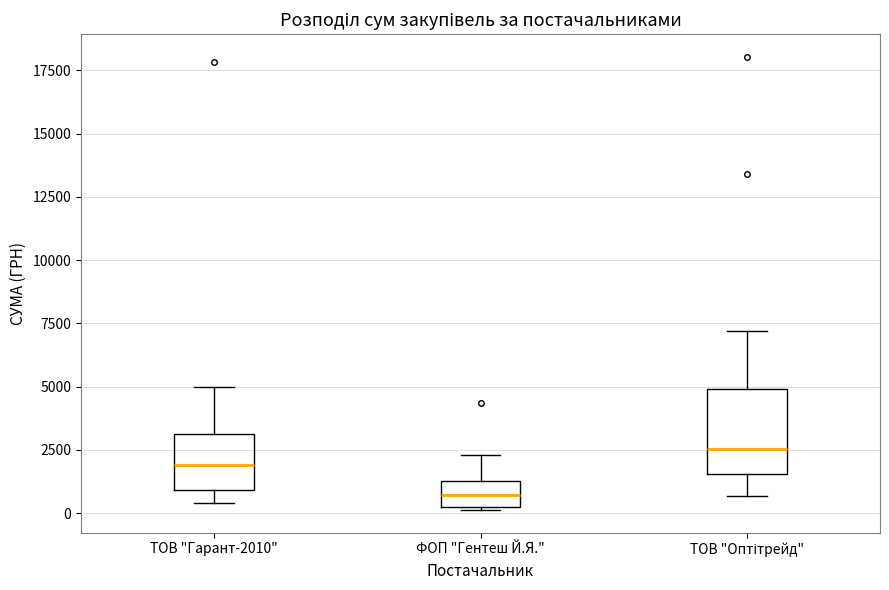

Reading left to right, read every box against the y-axis: the position of its median line, the range the box covers, and the ends of its whiskers. The values are not printed on the chart, so give them approximately, as read against the axis.

ТОВ "Гарант-2010": median 2000, box 1000 to 3000, whiskers 500 to 5000
ФОП "Гентеш Й.Я.": median 500, box 0 to 1500, whiskers 0 to 2500
ТОВ "Оптітрейд": median 2500, box 1500 to 5000, whiskers 500 to 7000